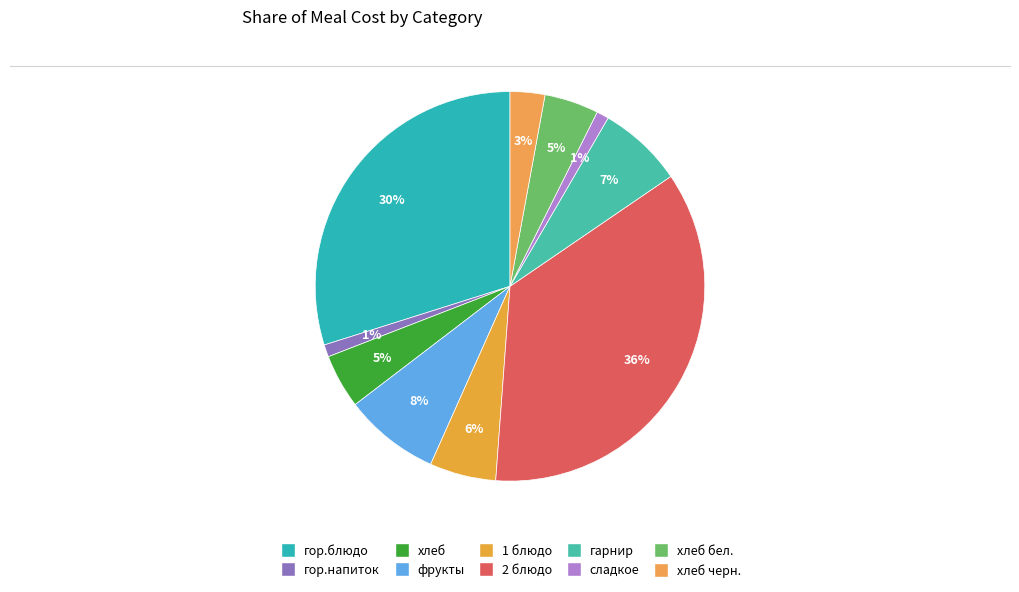

Is there any slice that represents more than half of the pie?

No